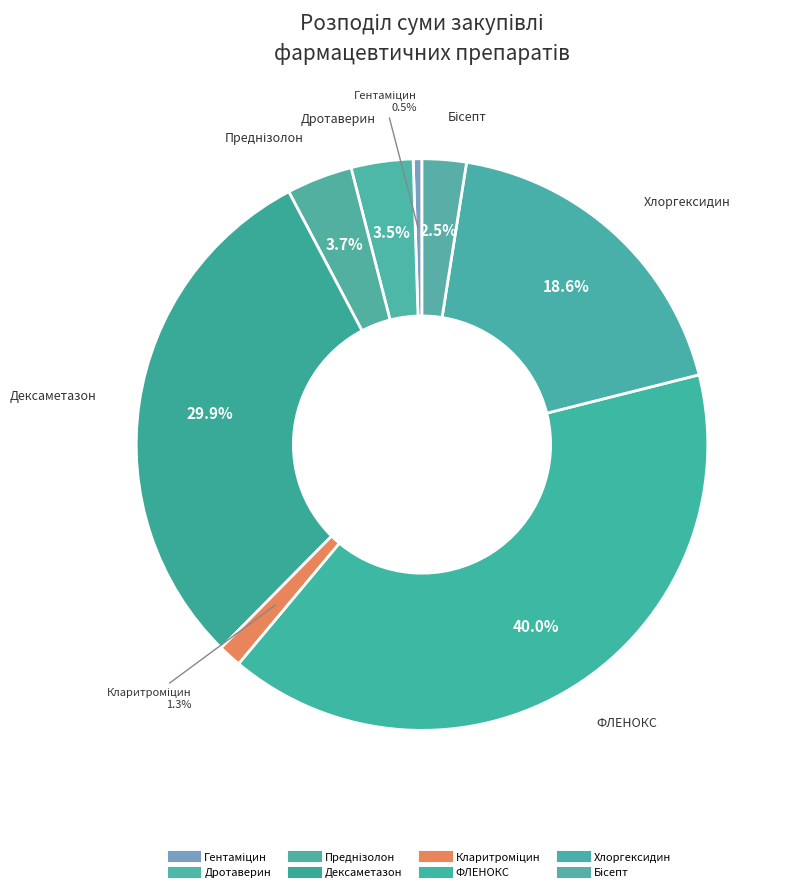

Do Дексаметазон and Дротаверин together represent more than half of the pie?

No